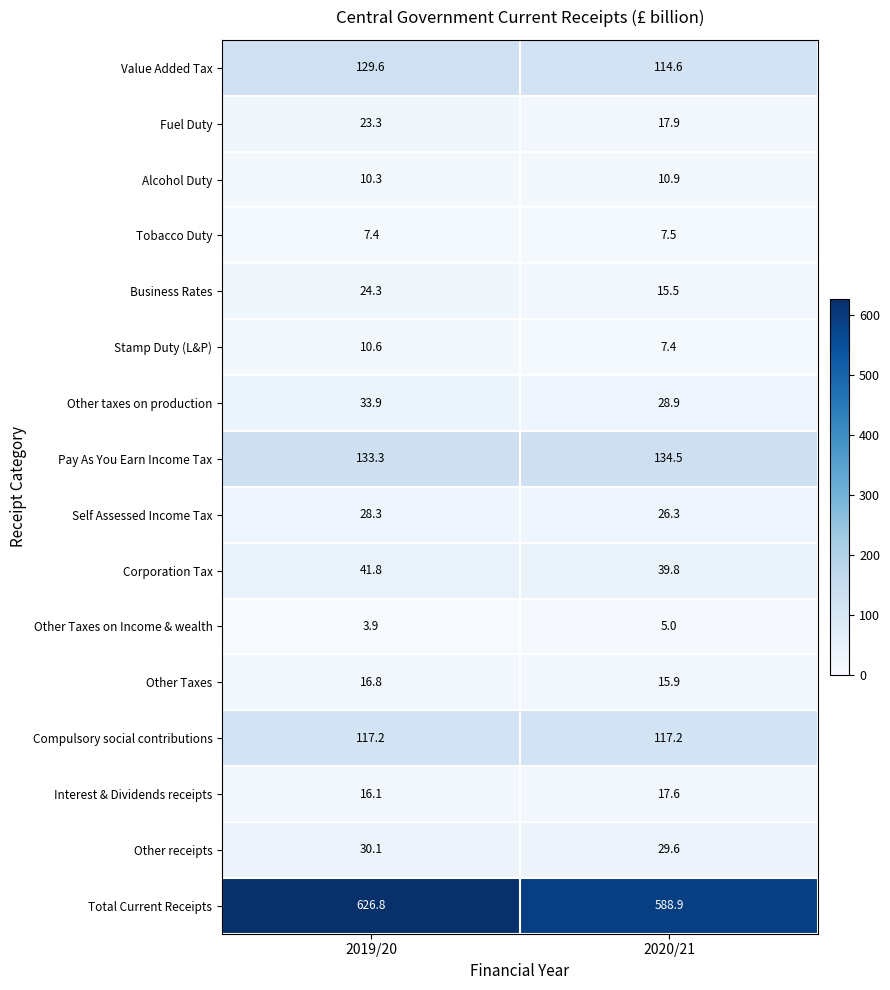

What is the approximate value of Alcohol Duty at 2019/20?

10.3